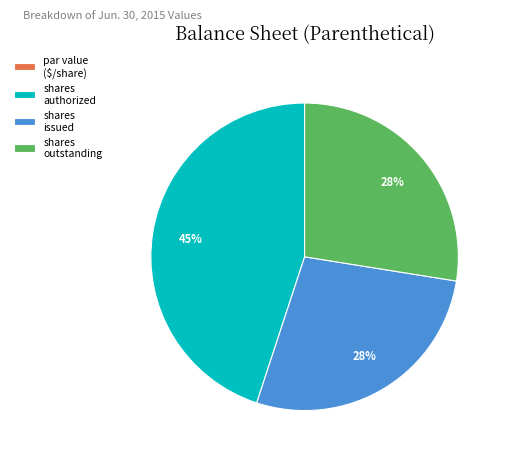

Is there any slice that represents more than half of the pie?

No